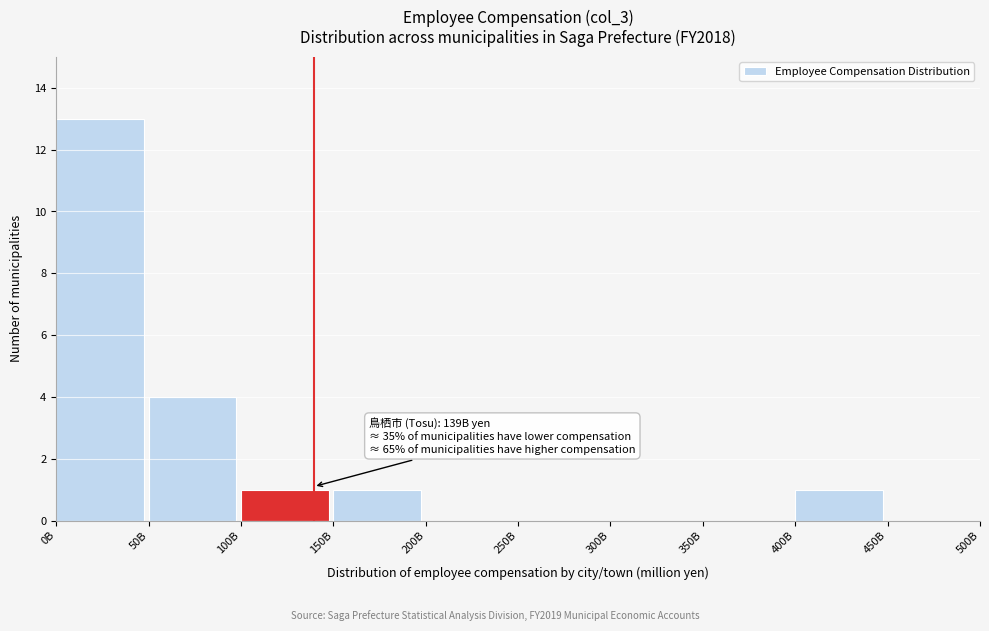

Reading left to right, what are all the values shown in this chart?

0B=13	50B=4	100B=1	150B=1	200B=0	250B=0	300B=0	350B=0	400B=1	450B=0